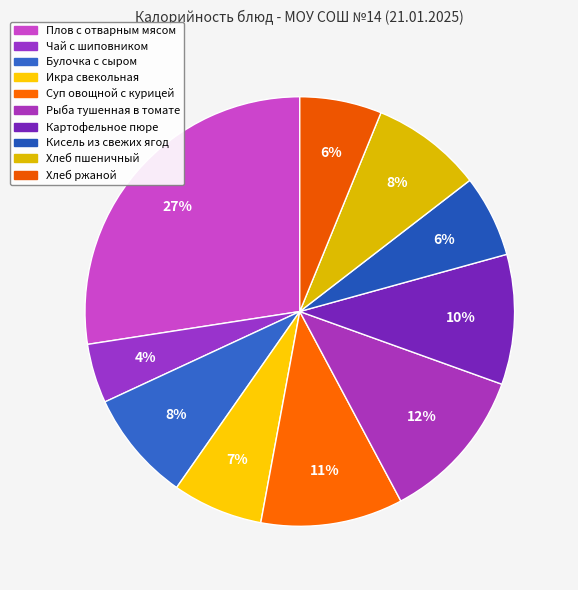

True or false: Плов с отварным мясом accounts for 27% of the total.

True